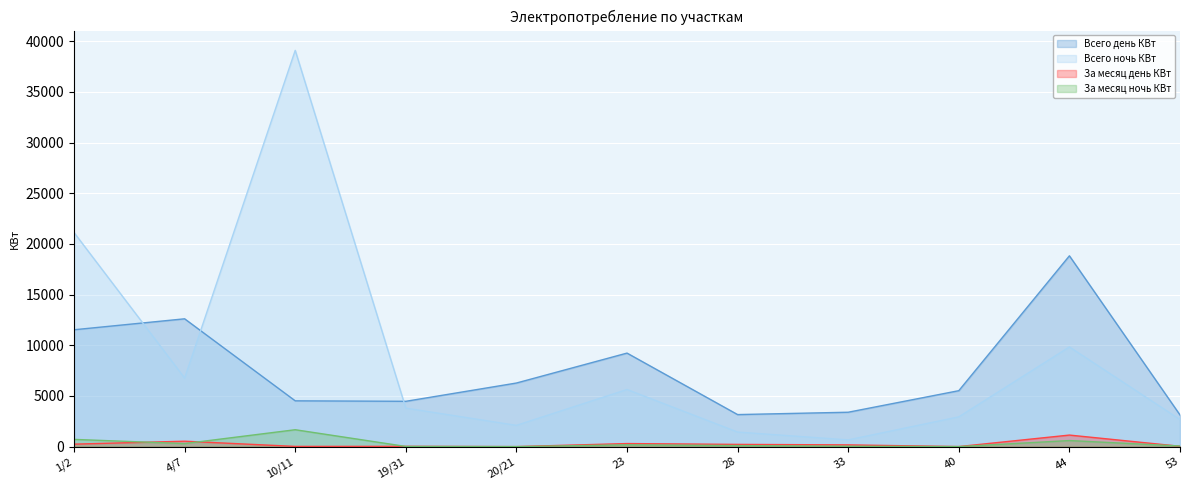

What is the sum of the Всего ночь КВт values at 4/7 and 19/31?

10567.5